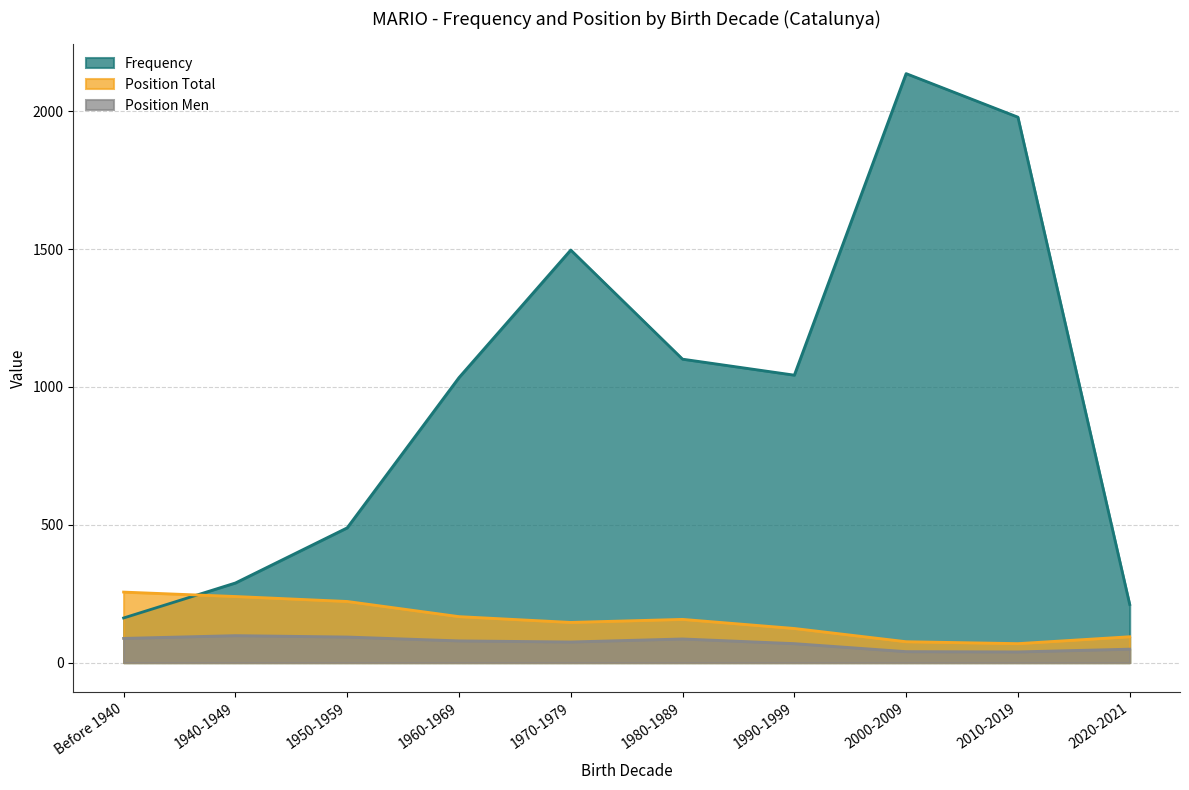

Is it true that Frequency equals 1546 at 1980-1989?

False